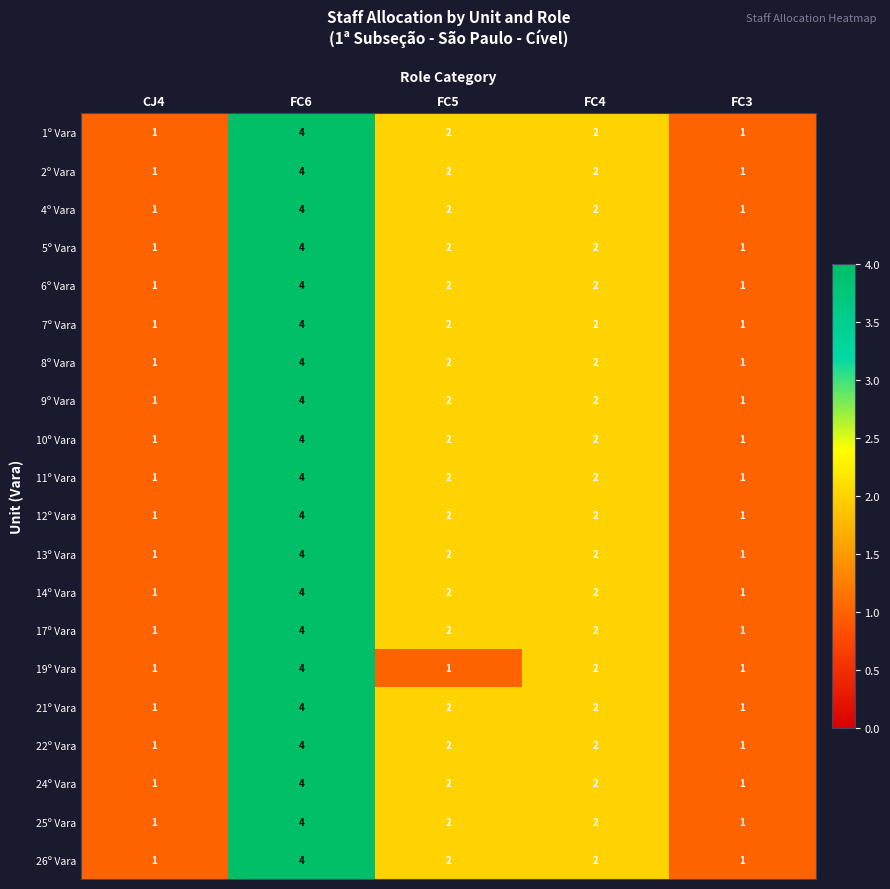

What is the total value across all series at FC3?

20